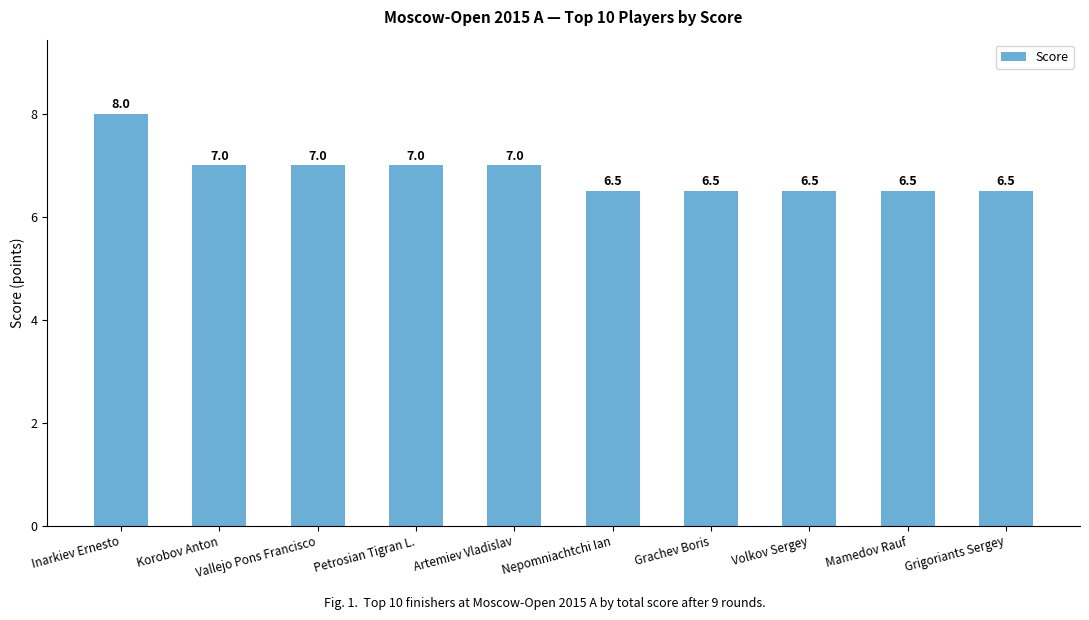

What value does the data have at Vallejo Pons Francisco?

7.0